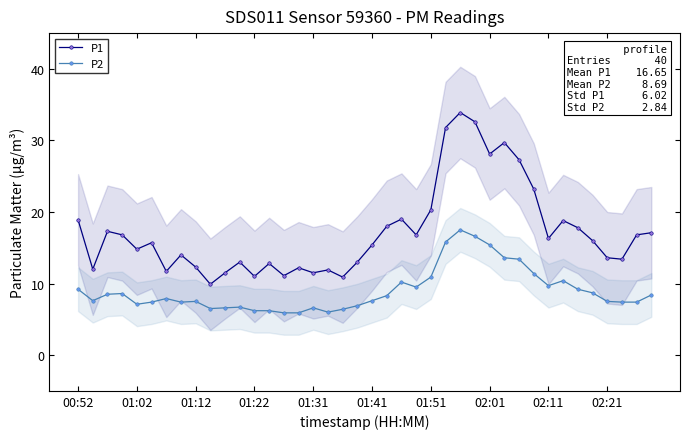

True or false: P2 has more than 2 interior local peaks.

True